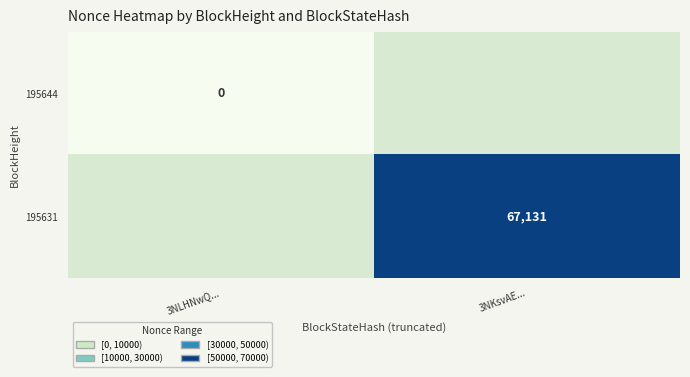

Which category has the lowest value in the 195631 series?

3NLHNwQ...